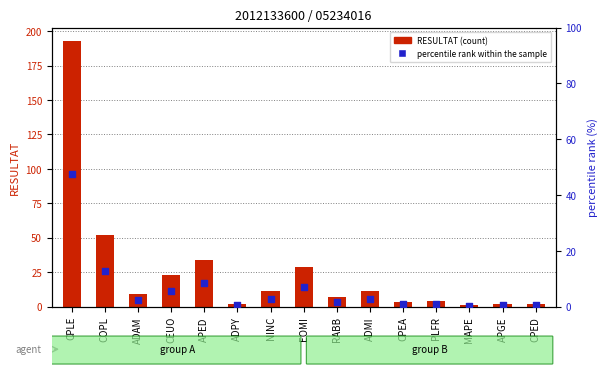

Between ADMI and NINC, which is larger?

ADMI